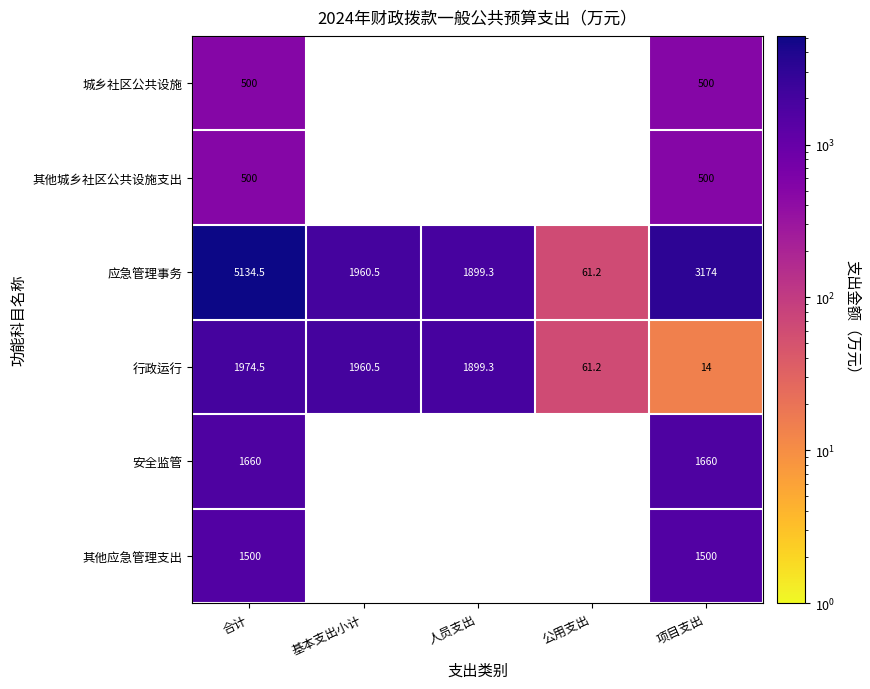

What is the minimum value for 行政运行?

14.0